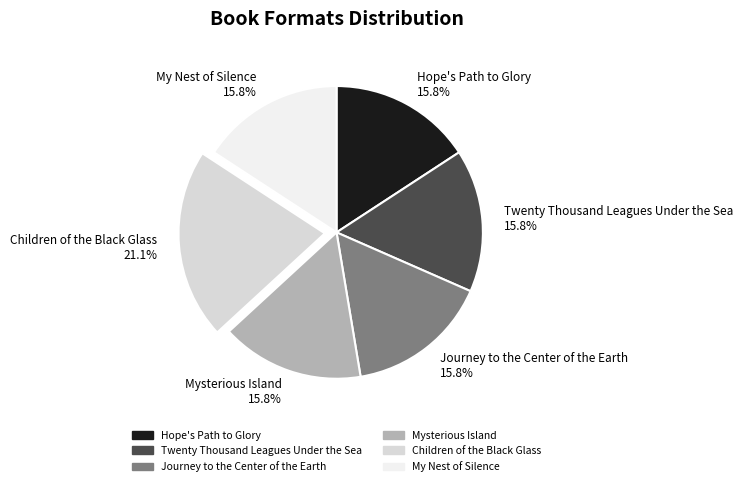

What is the ratio of the value at Twenty Thousand Leagues Under the Sea 15.8% to the value at Journey to the Center of the Earth 15.8%?

1.0